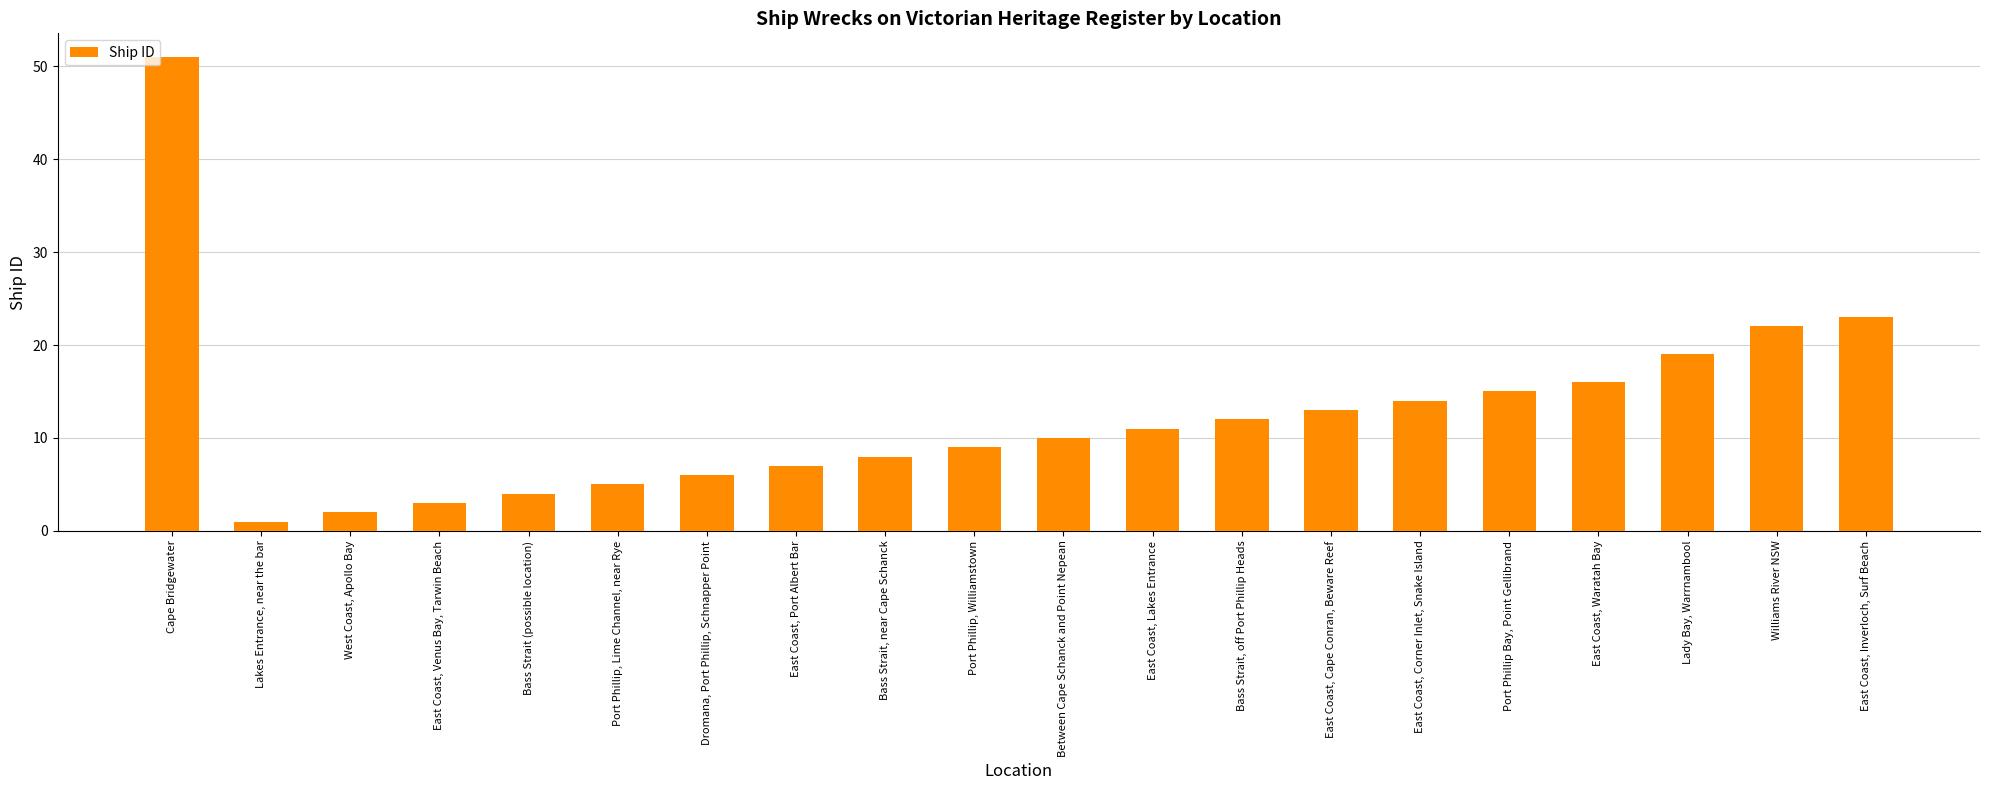

List the labels in order of value, largest first.

Cape Bridgewater, East Coast, Inverloch, Surf Beach, Williams River NSW, Lady Bay, Warrnambool, East Coast, Waratah Bay, Port Phillip Bay, Point Gellibrand, East Coast, Corner Inlet, Snake Island, East Coast, Cape Conran, Beware Reef, Bass Strait, off Port Phillip Heads, East Coast, Lakes Entrance, Between Cape Schanck and Point Nepean, Port Phillip, Williamstown, Bass Strait, near Cape Schanck, East Coast, Port Albert Bar, Dromana, Port Phillip, Schnapper Point, Port Phillip, Lime Channel, near Rye, Bass Strait (possible location), East Coast, Venus Bay, Tarwin Beach, West Coast, Apollo Bay, Lakes Entrance, near the bar